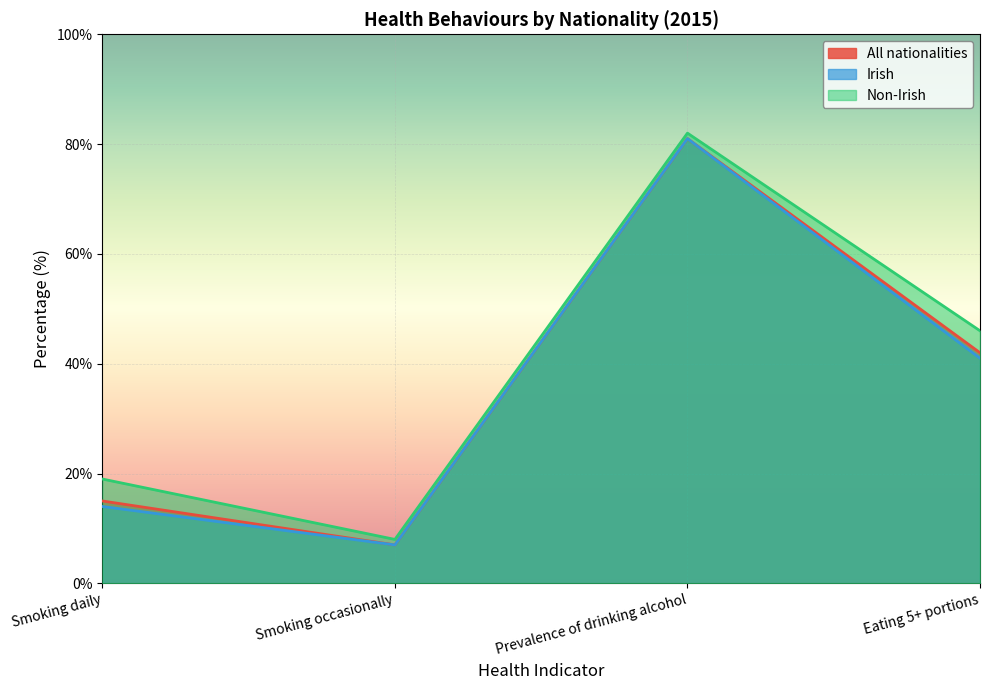

What position from the right is Smoking daily?

4